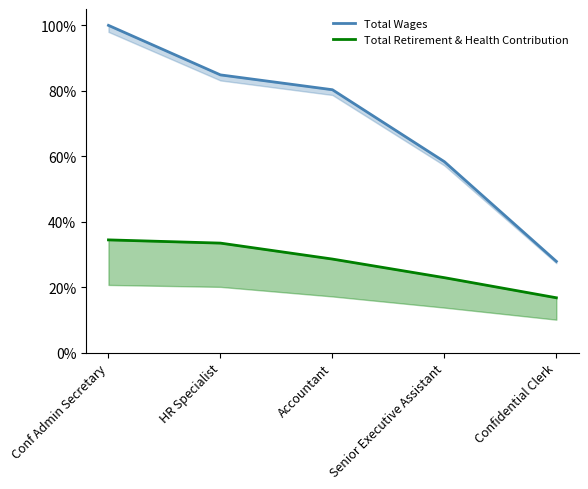

Count the Total Retirement & Health Contribution values in the range 0 to 1.

5